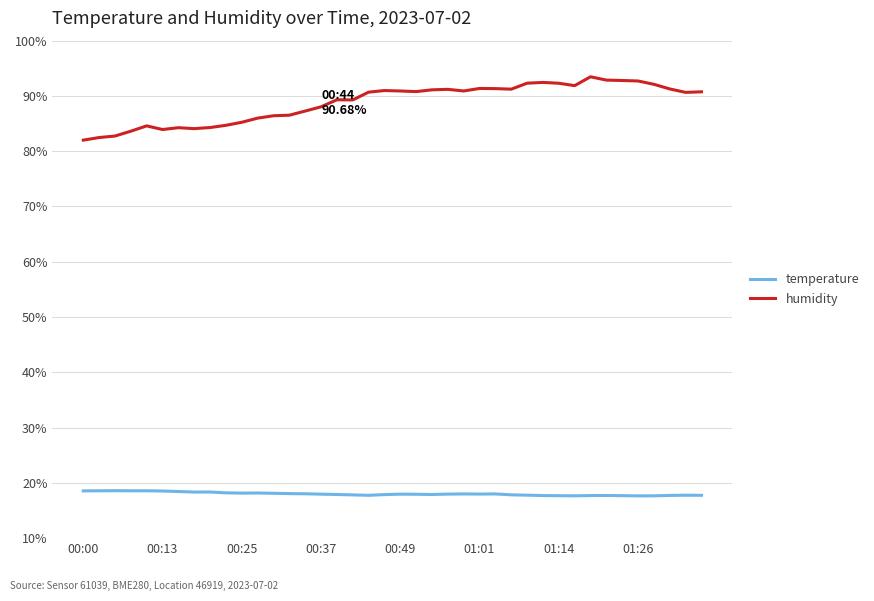

Does the chart have visible grid lines?

Yes